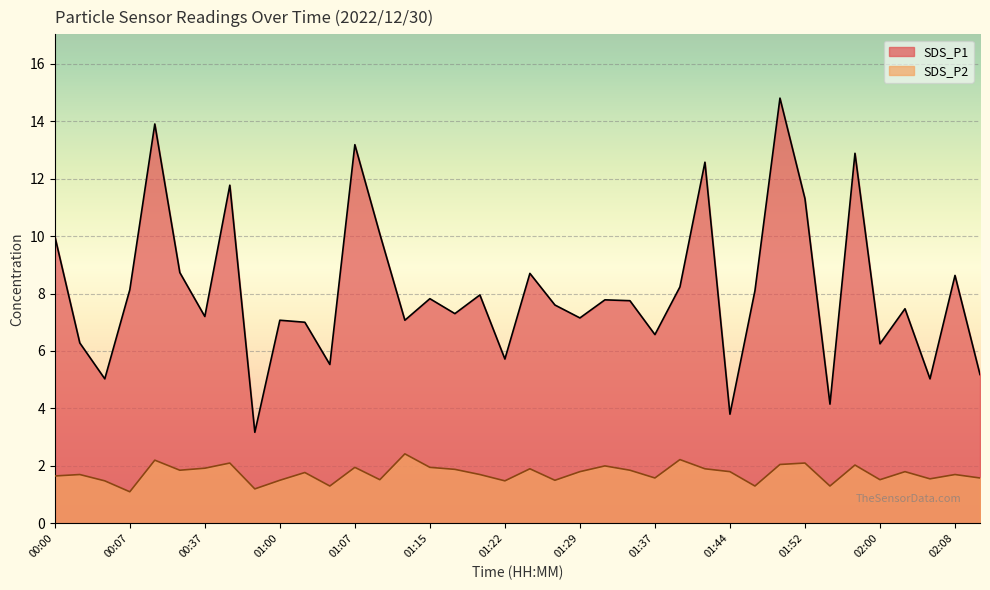

What is the total value across all series at 02:05?

6.6